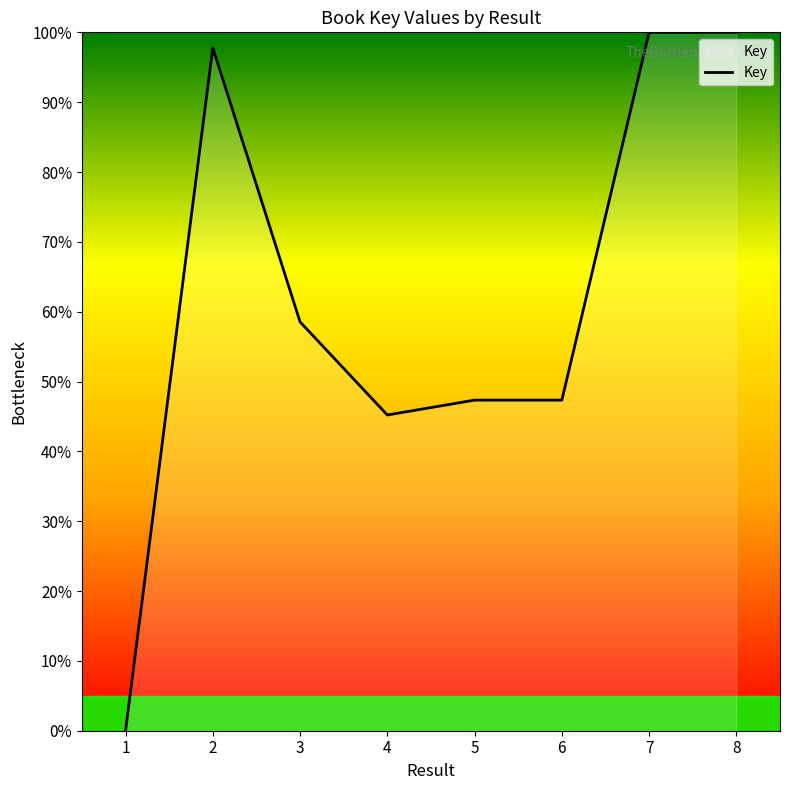

The value at 4 is 45.2. True or false?

True